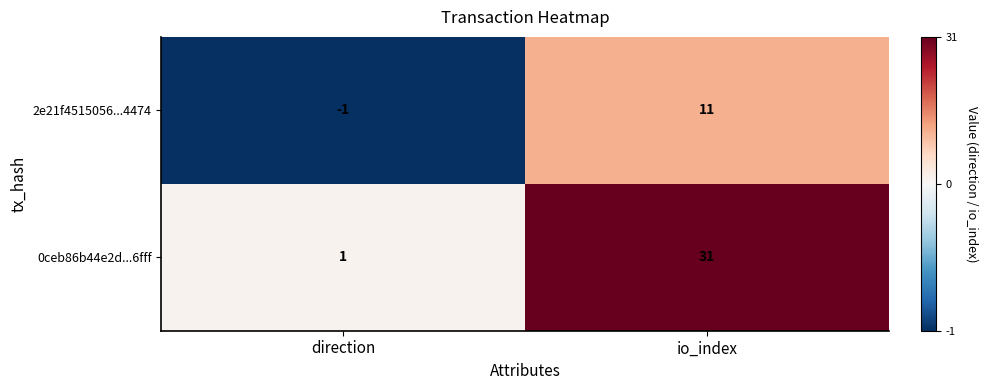

At how many categories does at least one series exceed 26?

1